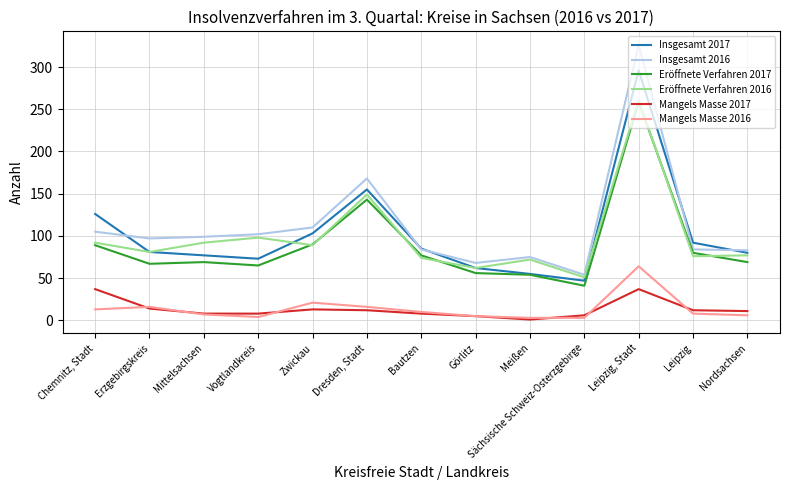

How many distinct data groups are displayed?

6